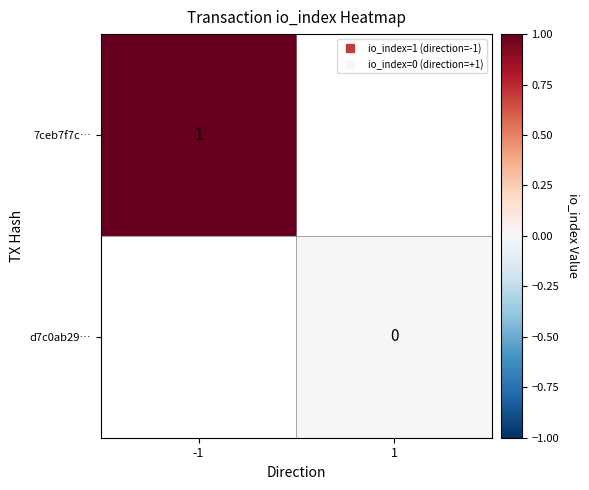

Between -1 and 1, which is larger?

1